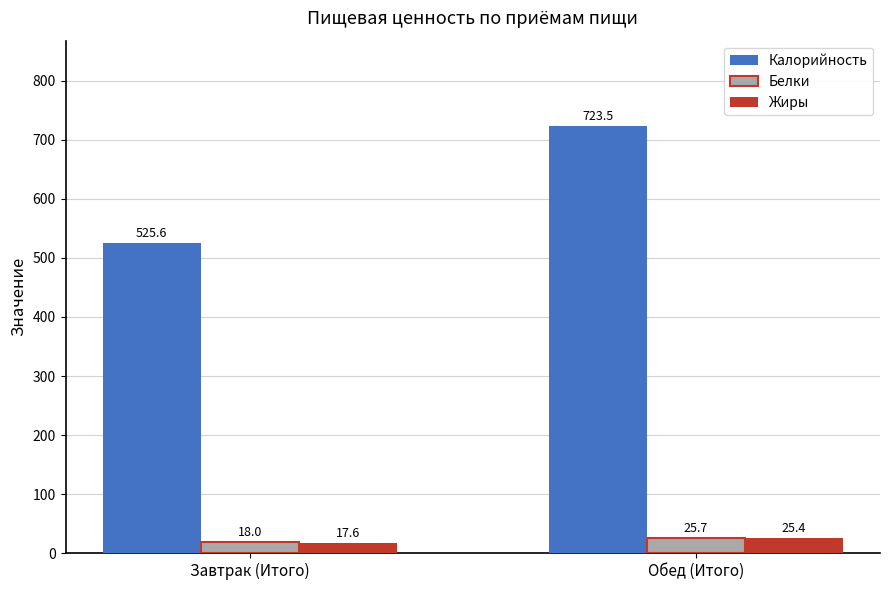

How many values in the Белки series are below 25?

1